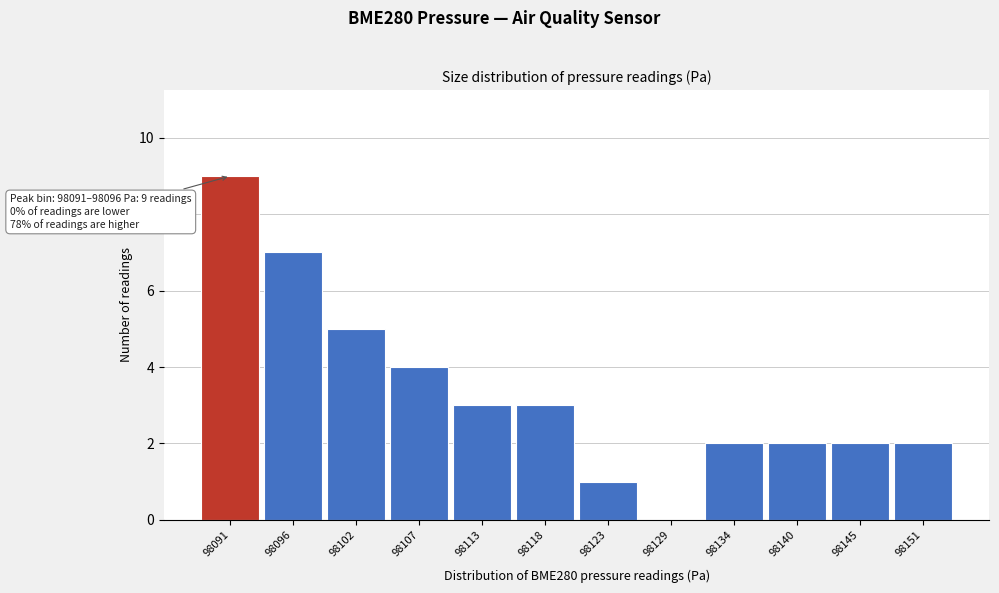

Reading left to right, what are all the values shown in this chart?

98091=9	98096=7	98102=5	98107=4	98113=3	98118=3	98123=1	98129=0	98134=2	98140=2	98145=2	98151=2